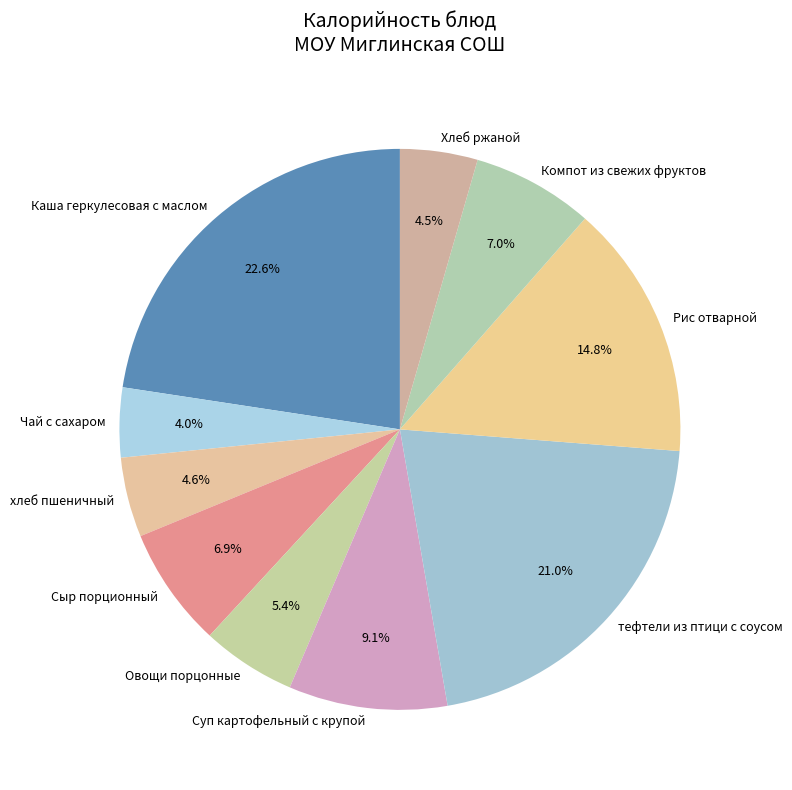

What is the ratio of the value at Каша геркулесовая с маслом to the value at хлеб пшеничный?

4.9